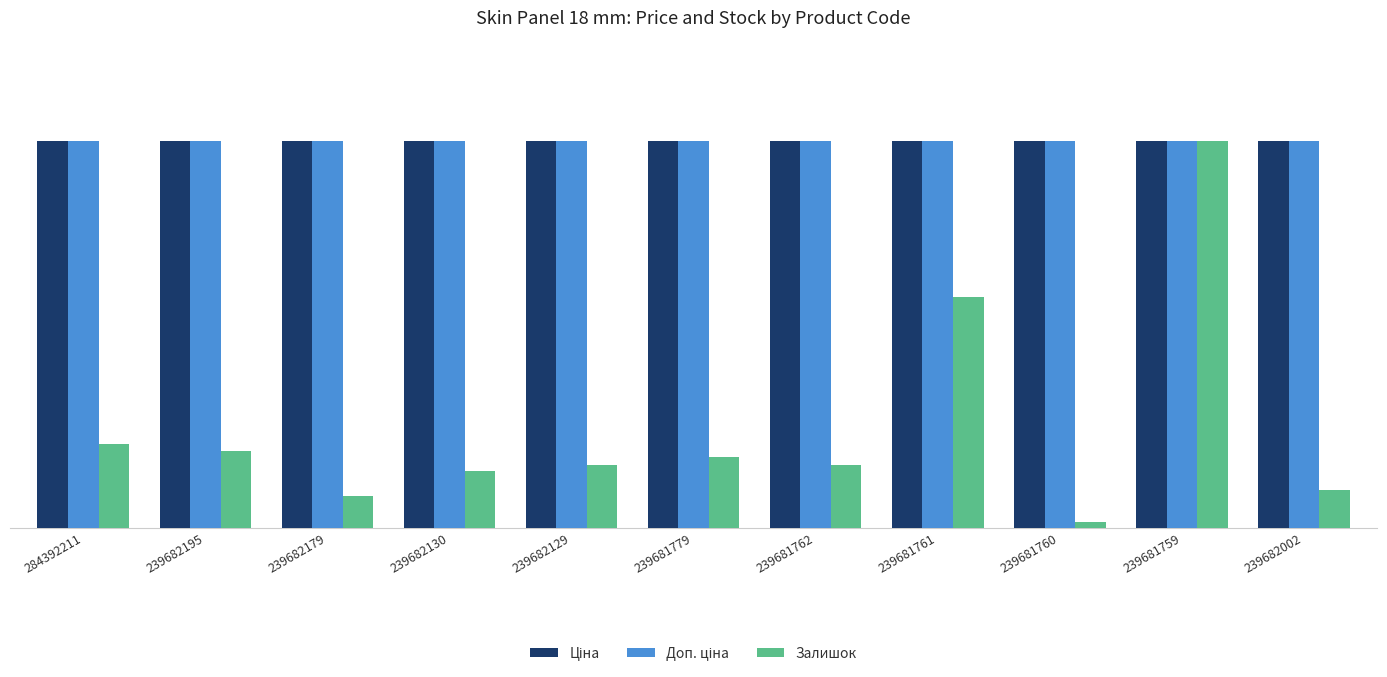

Does the chart contain any negative values?

No